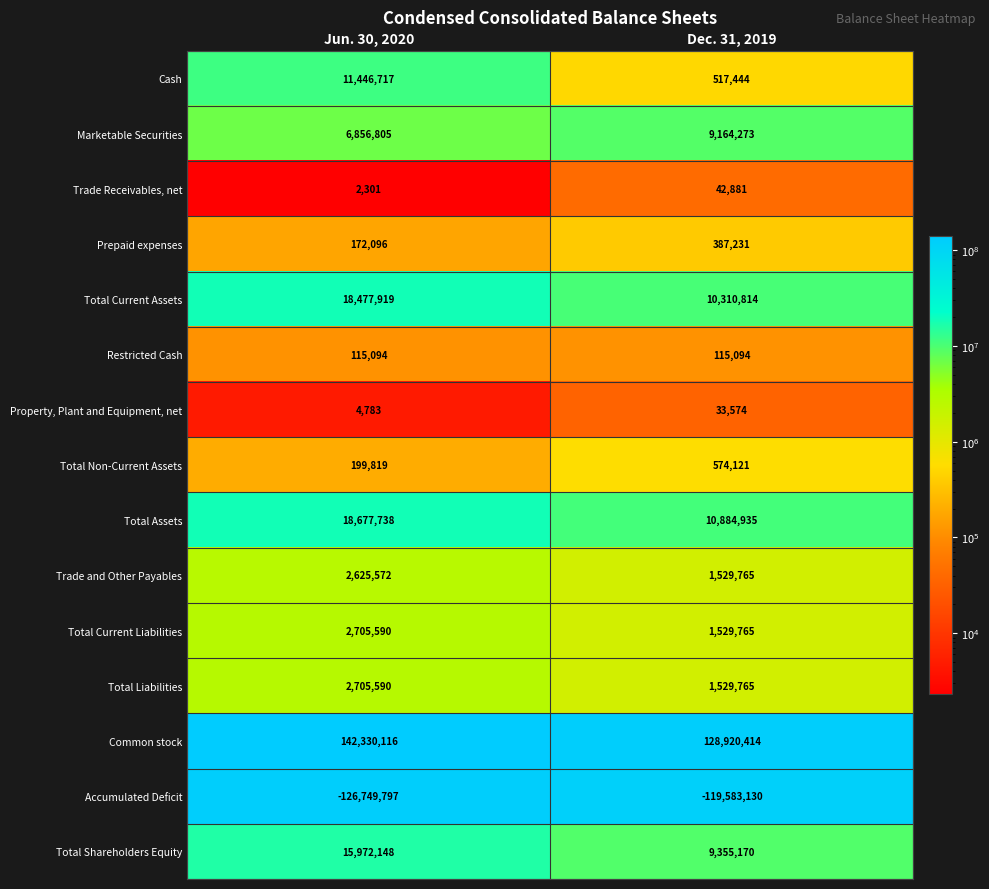

Is it true that Total Liabilities equals 848172 at Dec. 31, 2019?

False